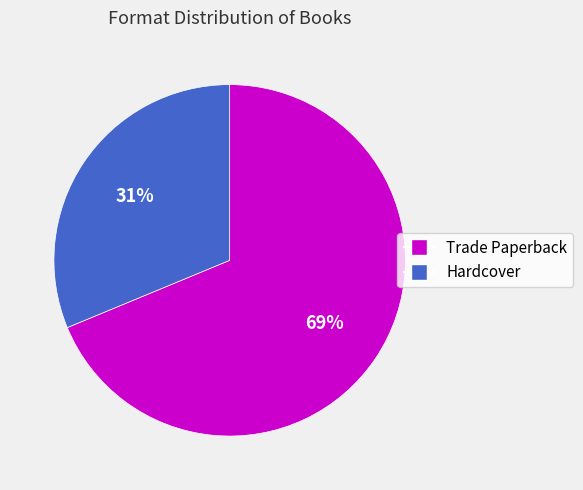

To the nearest percent, what percentage of the pie is Trade Paperback?

69%